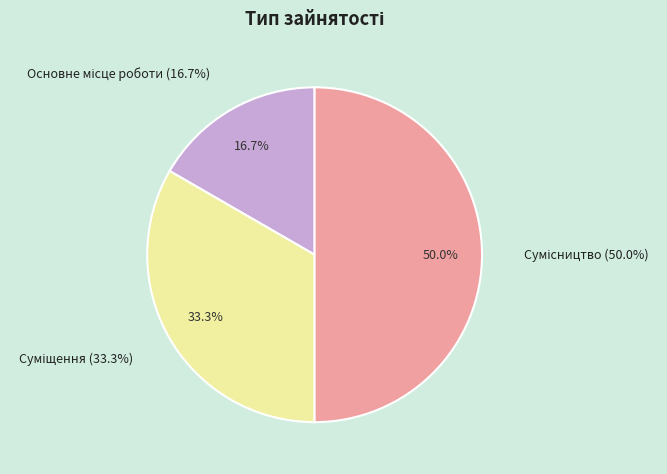

To the nearest percent, what is the combined percentage of Суміщення and Сумісництво?

83%